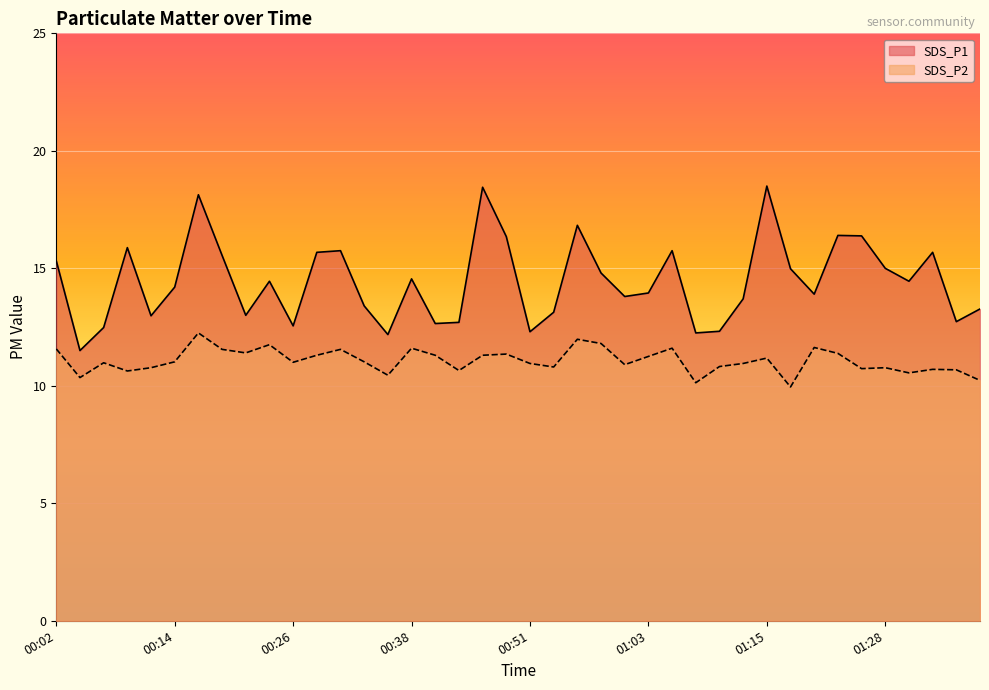

The value of SDS_P2 at 00:21 is 11.4. True or false?

True